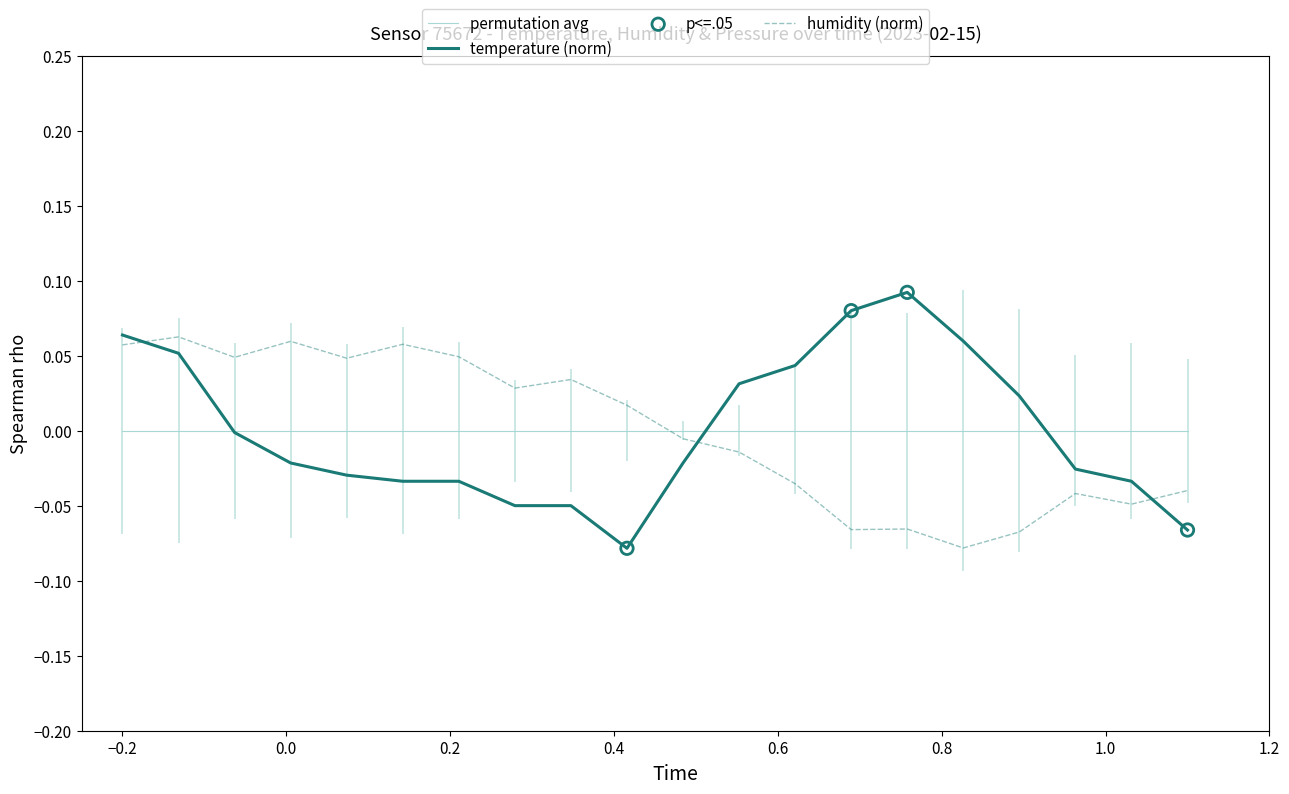

At how many categories does at least one series exceed 0?

16